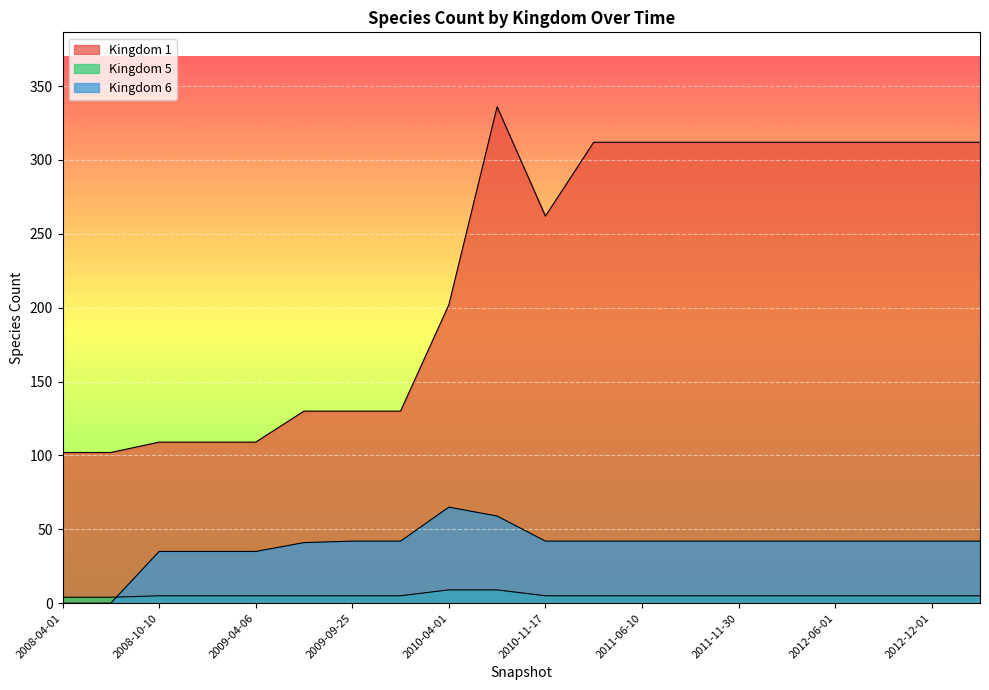

What is the average value of the Kingdom 1 series?

226